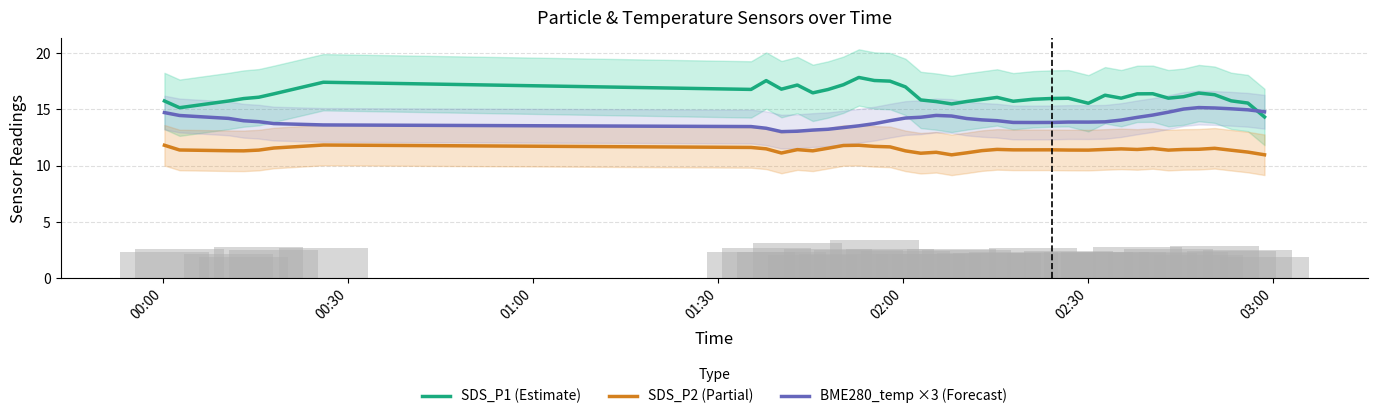

What is the lowest value of the SDS_P1 (Estimate) series?

14.3